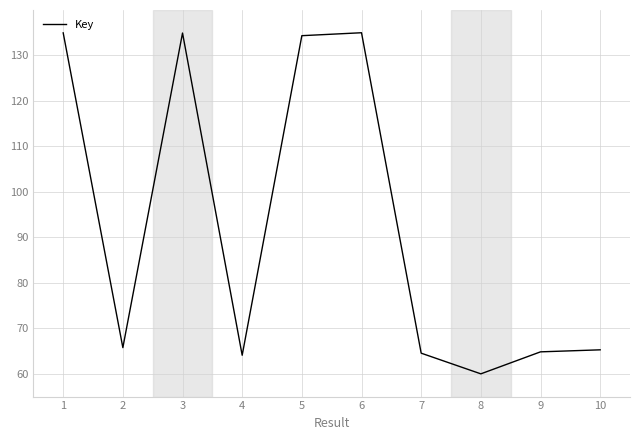

What is the difference between the maximum and minimum values?

75.0